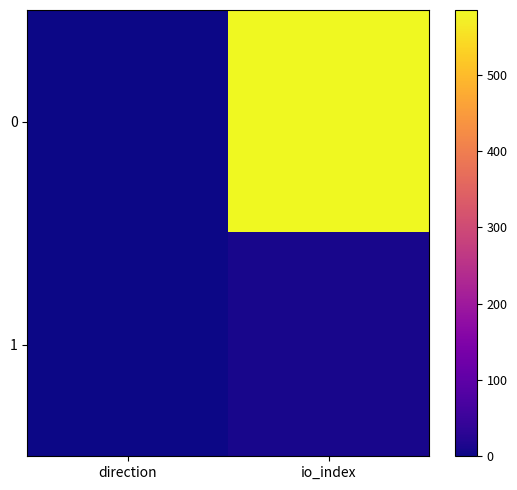

List the series in order of their peak value, highest first.

0, 1